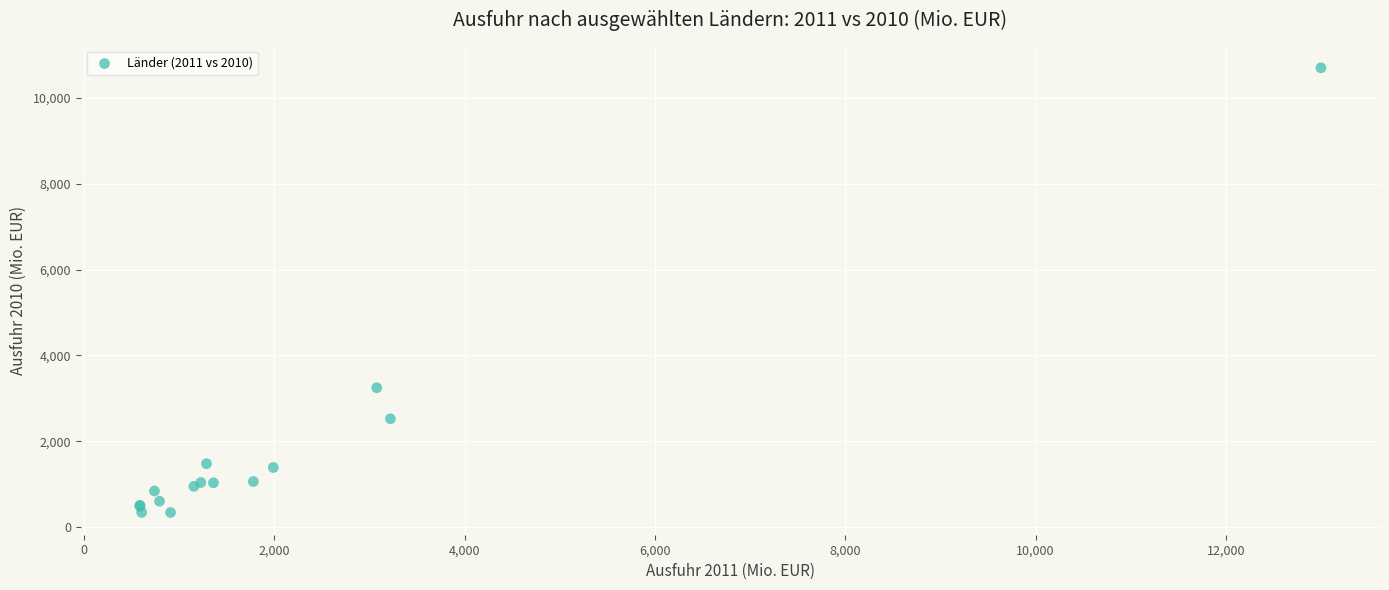

What Y value in the scatter plot is closest to 5520?

3248.7